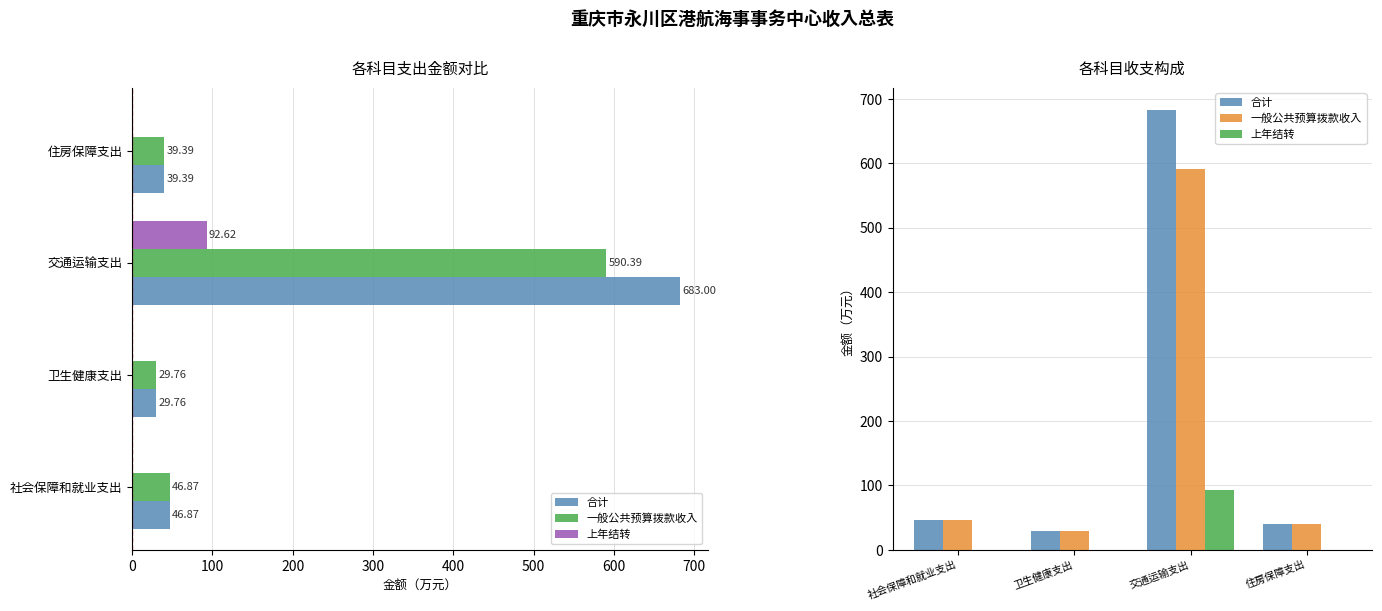

How many bars are there in each group?

3